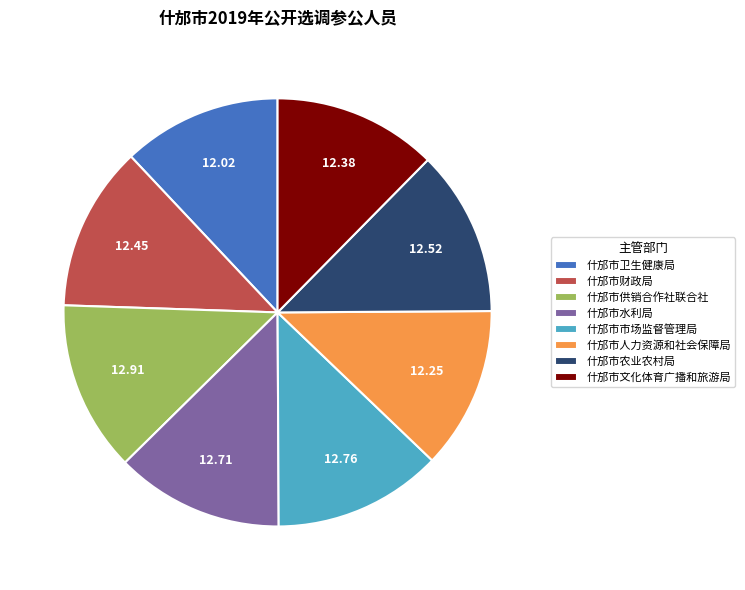

True or false: 什邡市财政局 accounts for 27% of the total.

False